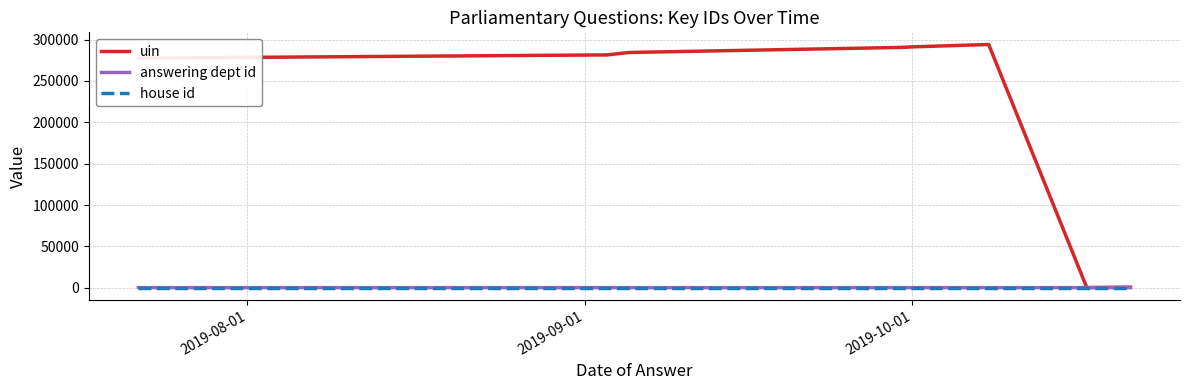

Does the chart display data point markers on the line(s)?

No